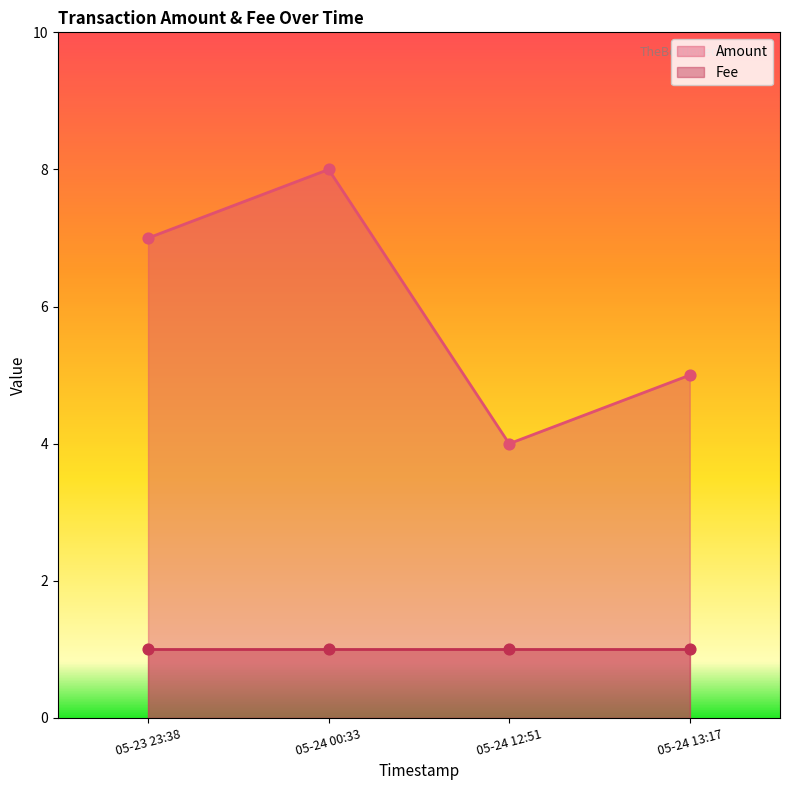

What is the lowest value of the Amount series?

4